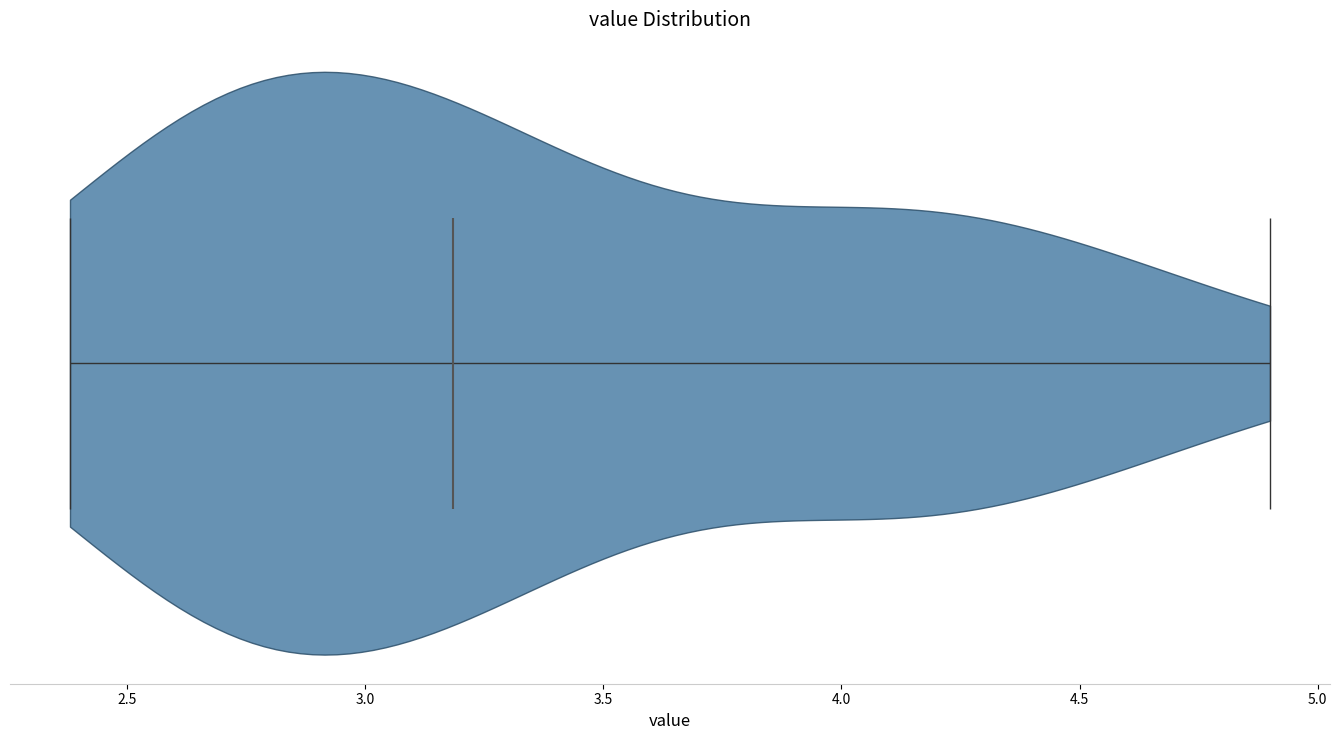

Read this violin plot against the x-axis: where its median line is, and the lowest and highest points the violin reaches. The values are not printed on the chart, so give them approximately, as read against the axis.

median line 3.2, lowest point 2.4, highest point 4.9